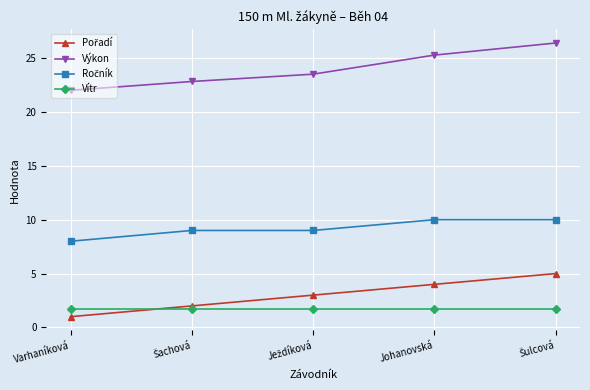

At which label does Výkon reach its minimum?

Varhaníková